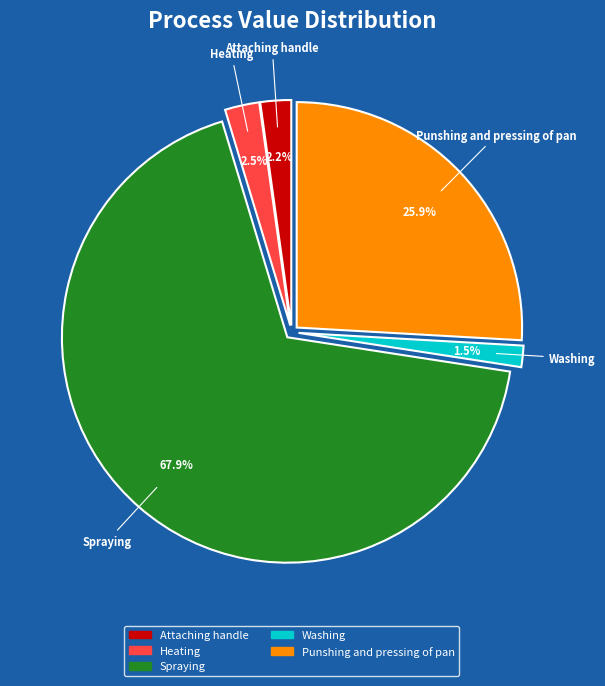

What is the ratio of the value at Punshing and pressing of pan to the value at Spraying?

0.4